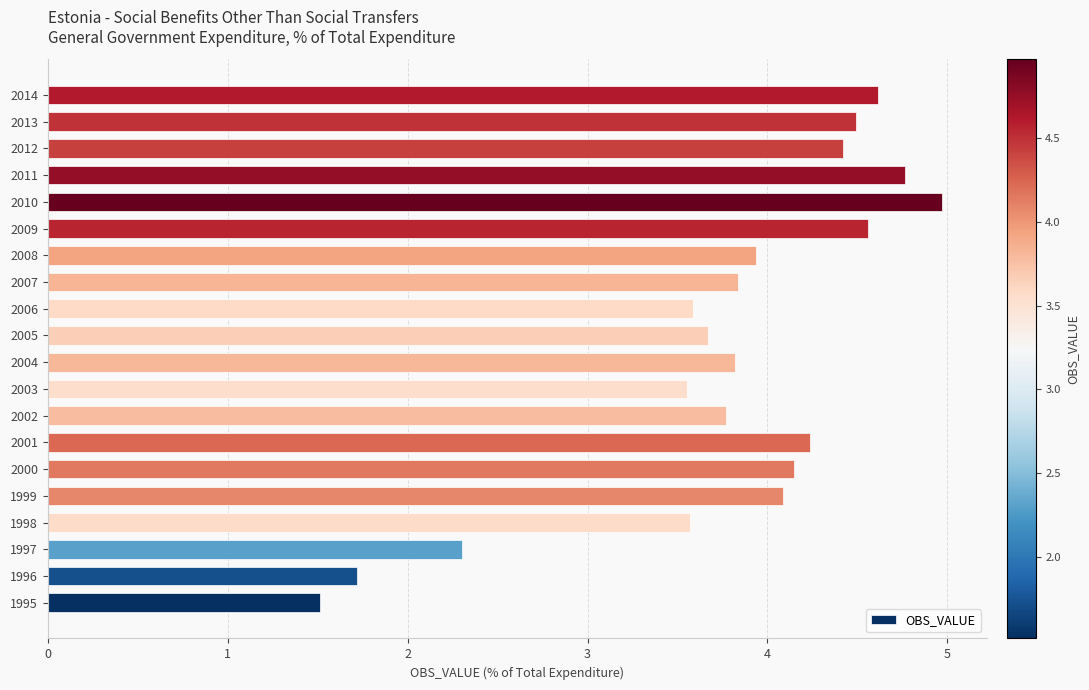

What value does the data have at 2007?

3.8